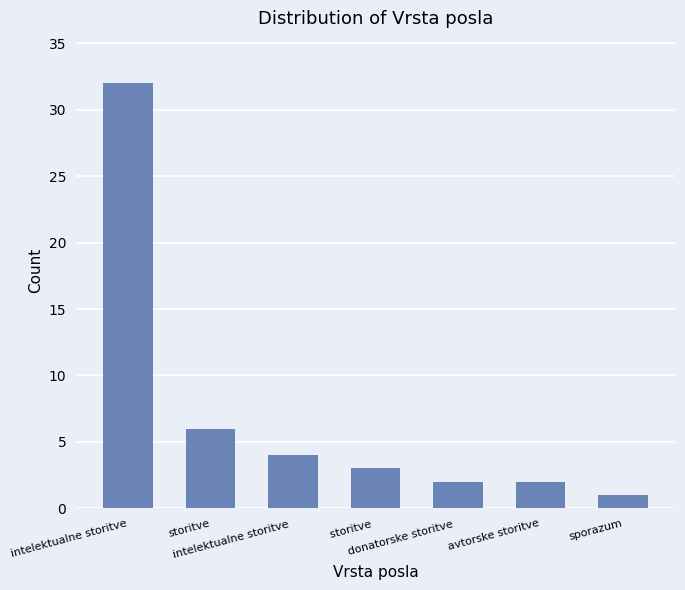

At which category does the chart reach its peak across all series?

intelektualne storitve